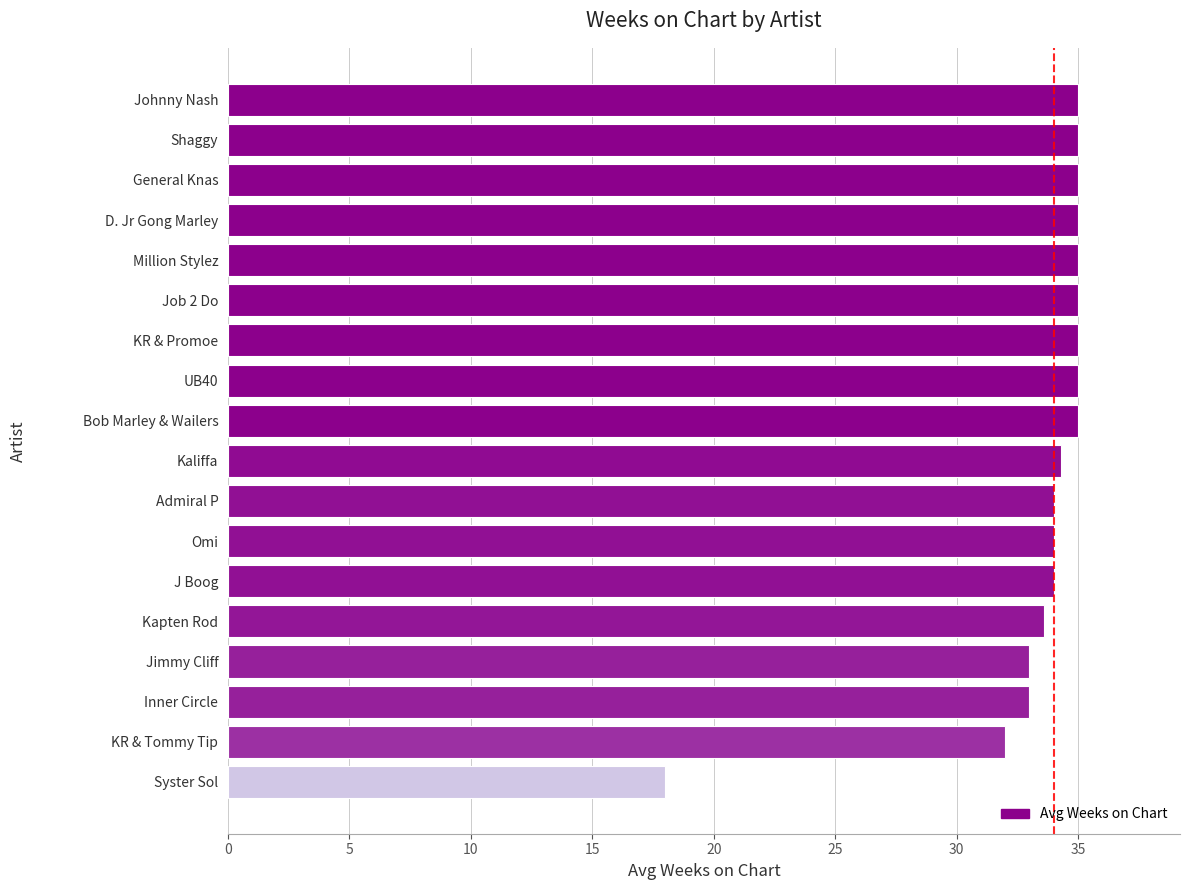

What is the greatest value displayed?

35.0